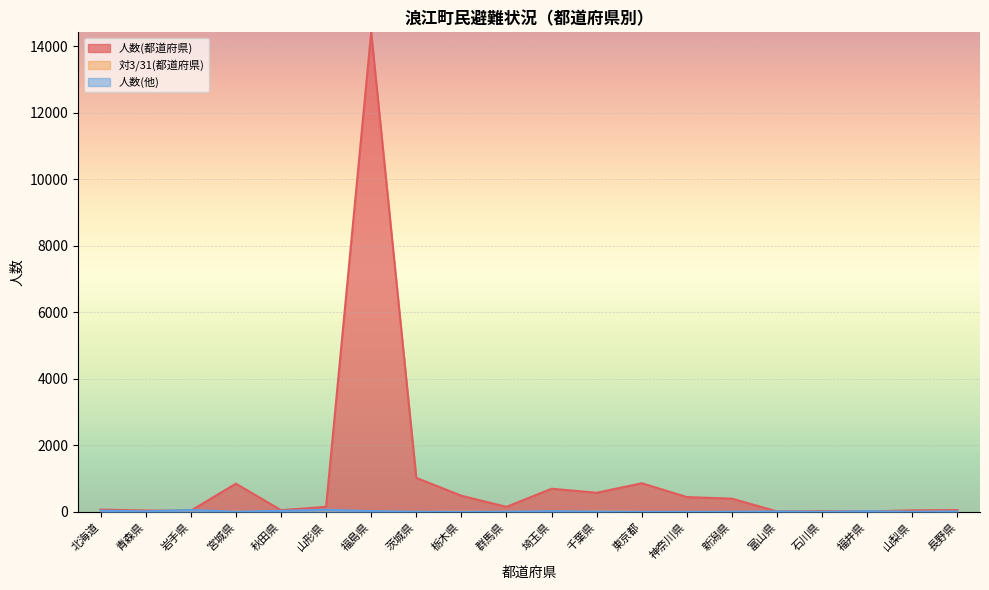

At which category does 人数(都道府県) reach its first local valley?

岩手県